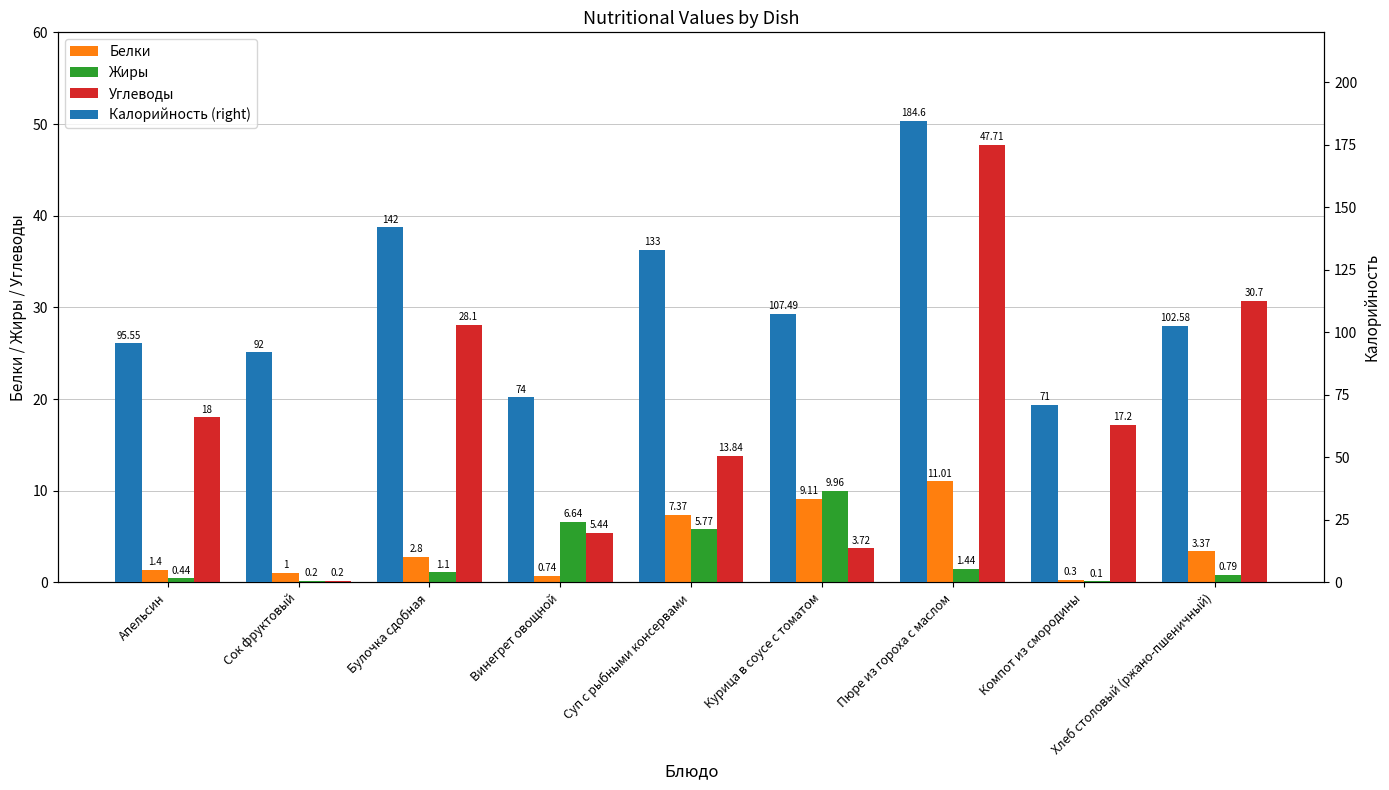

What position from the right is Сок фруктовый?

8